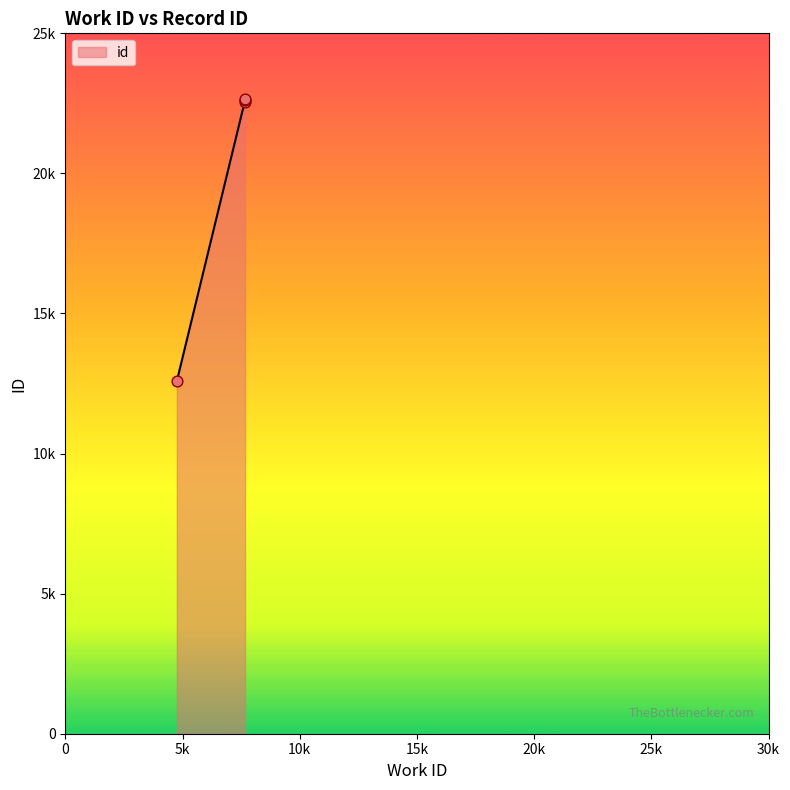

What is the ratio of the value at 4754 to the value at 7665_a?

0.6